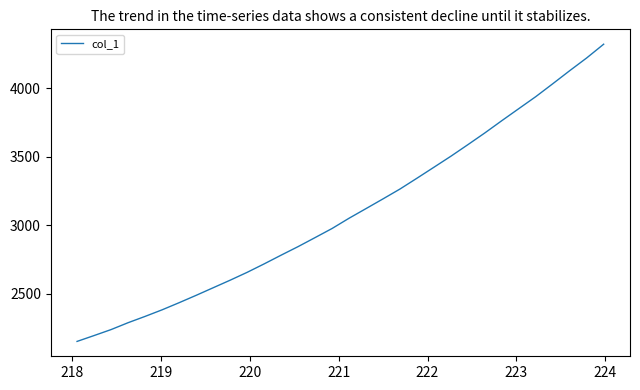

What is the average value?

3092.0